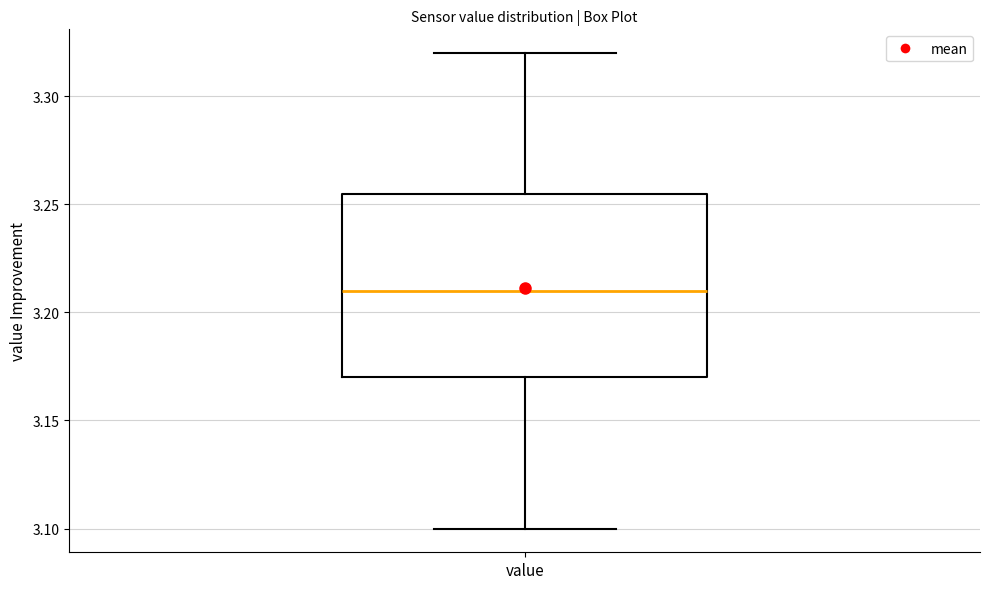

Where does the lower whisker of the box for value end on the y-axis? The values are not printed on the chart, so give them approximately, as read against the axis.

3.100